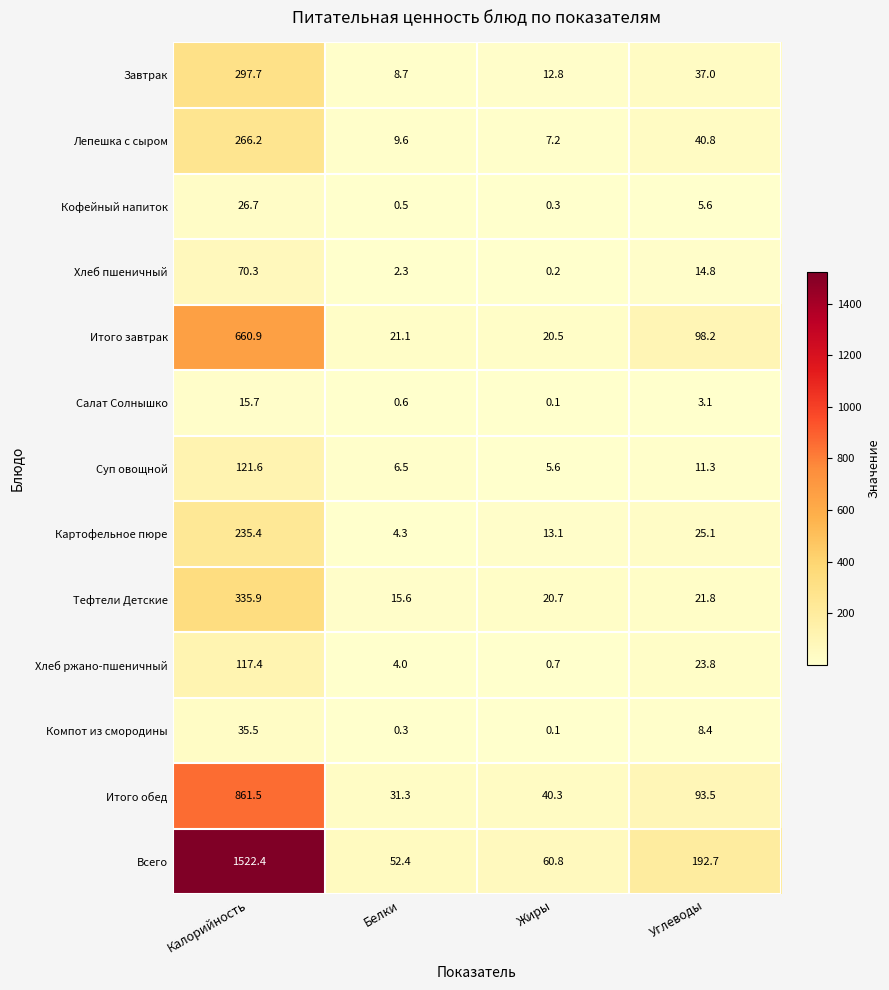

True or false: Компот из смородины has a value of 0.1 at Жиры.

True